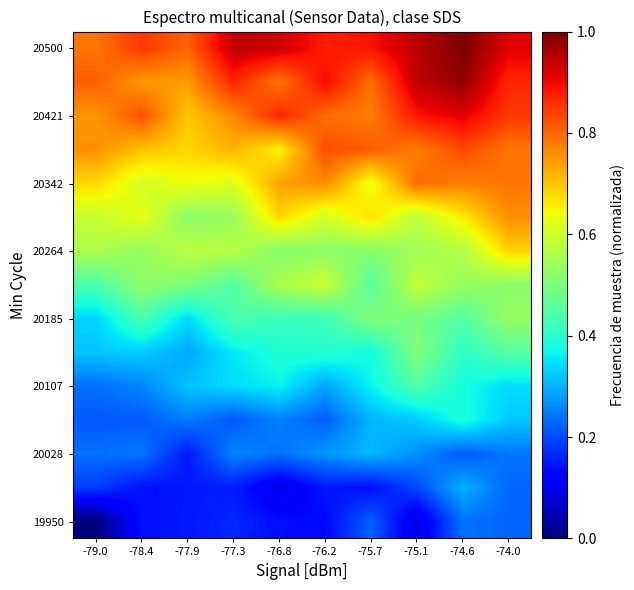

What is the spread (max minus min) of values at -77.9?

0.7